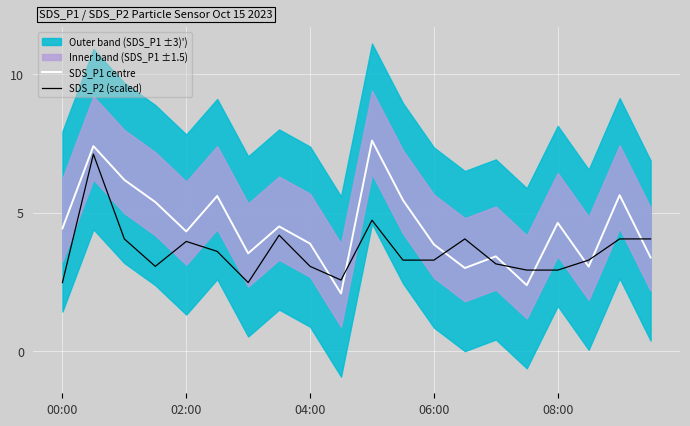

Is the value of SDS_P1 centre at 10 greater than the value of SDS_P2 (scaled) at 00:00?

Yes